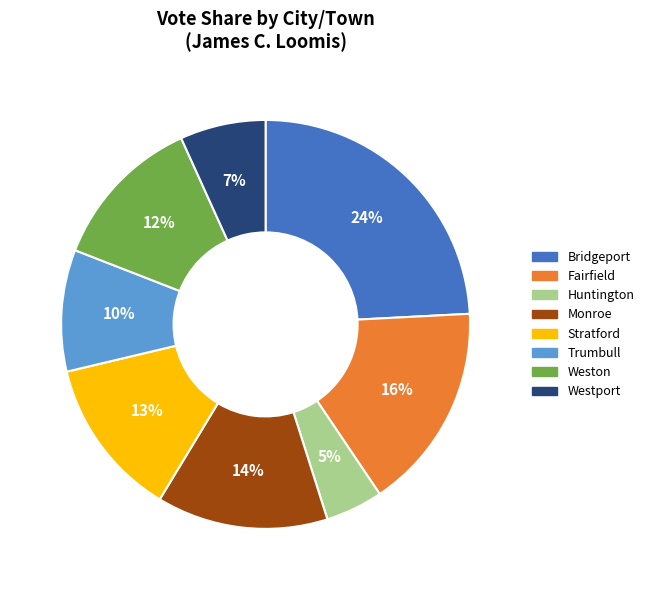

Do Trumbull and Huntington together represent more than half of the pie?

No